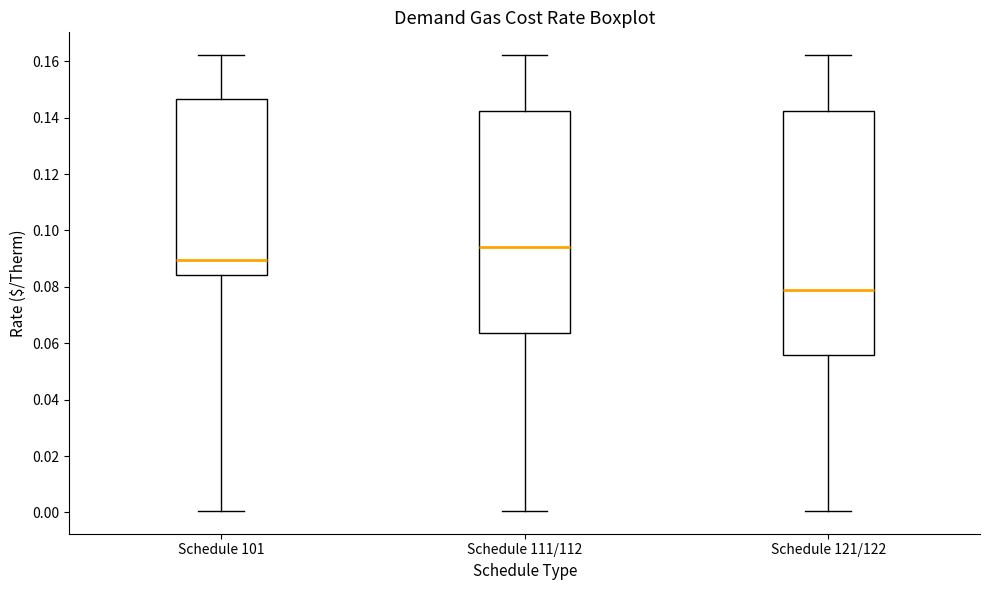

Reading left to right, transcribe this box plot: for each box, give where its median line is, the range the box spans, and where its two whiskers end, as read against the y-axis. The values are not printed on the chart, so give them approximately, as read against the axis.

Schedule 101: median 0.090, box 0.084 to 0.146, whiskers 0.000 to 0.162
Schedule 111/112: median 0.094, box 0.064 to 0.142, whiskers 0.000 to 0.162
Schedule 121/122: median 0.078, box 0.056 to 0.142, whiskers 0.000 to 0.162